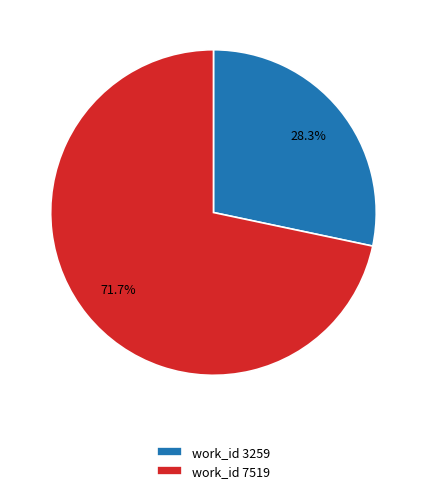

Approximately how many times larger is the value at work_id 3259 compared to work_id 7519?

0.4